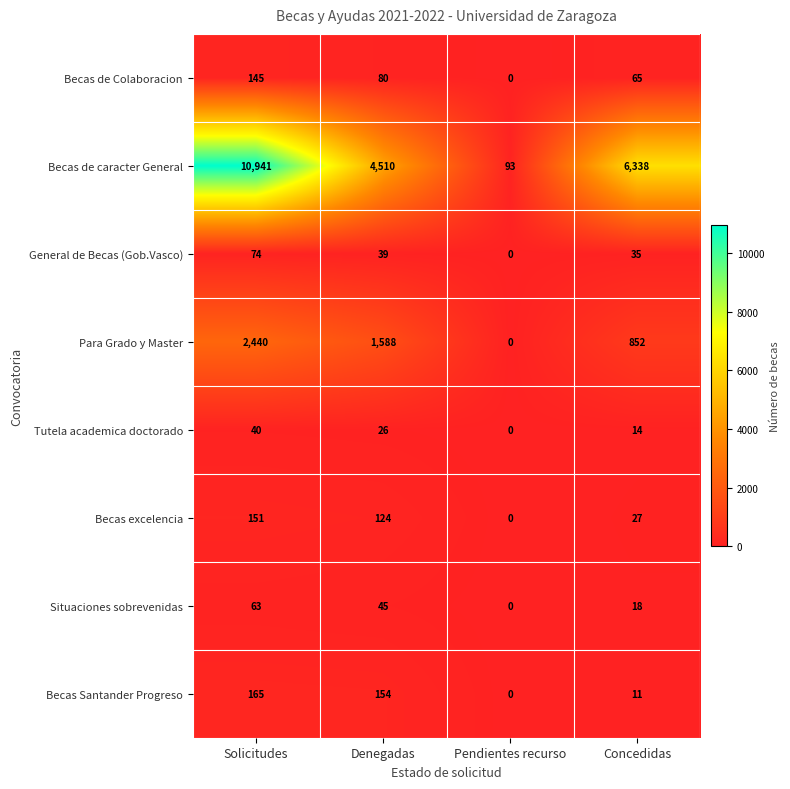

The Becas de Colaboracion series shows 43 at Denegadas. True or false?

False